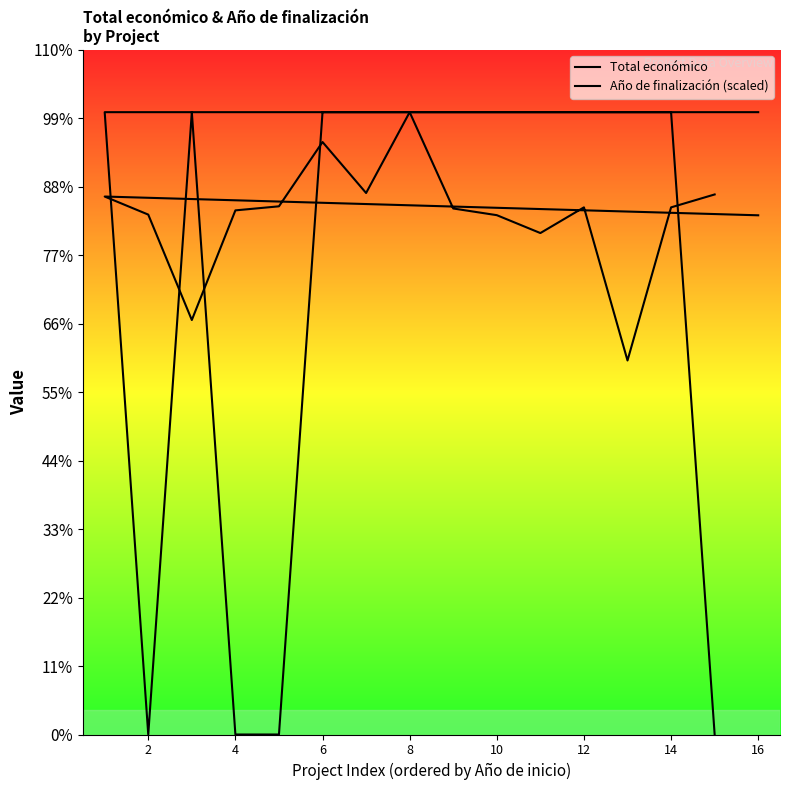

Is the value of Total económico at 11 greater than the value of Año de finalización (scaled) at 12?

No